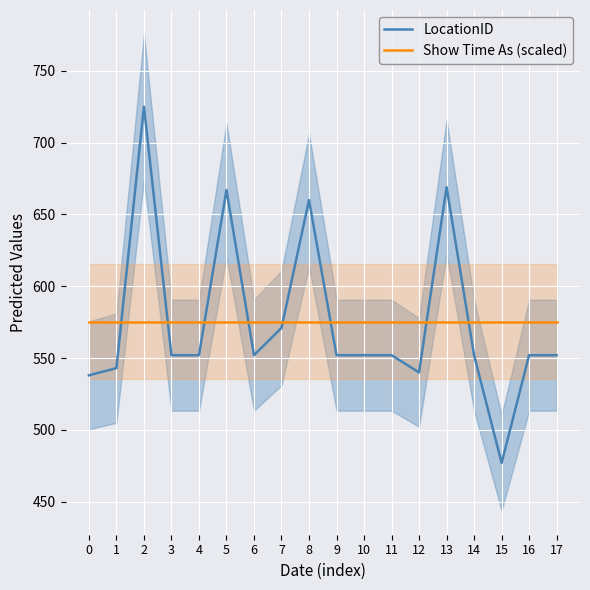

What is the value of the LocationID point at the 1st from the left?

538.0